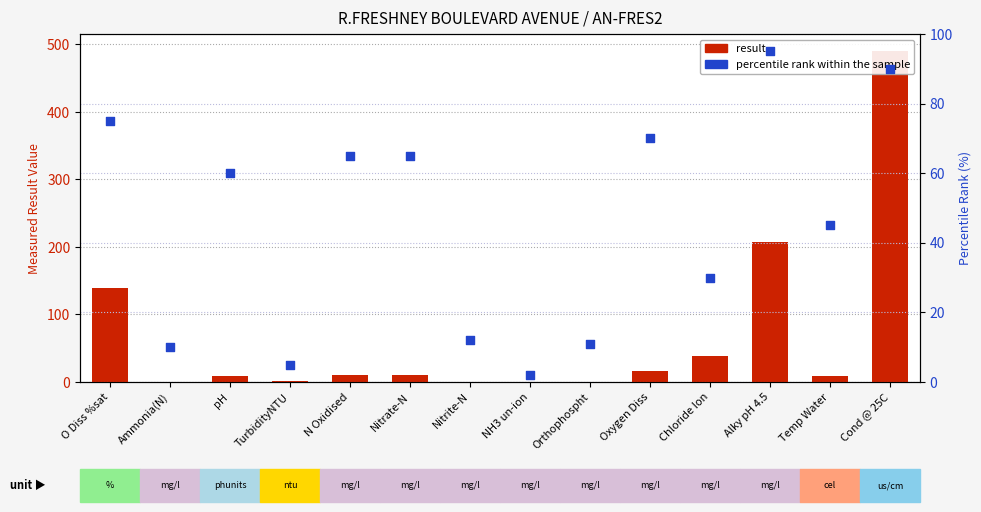

Is the value of result at Oxygen Diss greater than the value of percentile rank within the sample at Cond @ 25C?

No